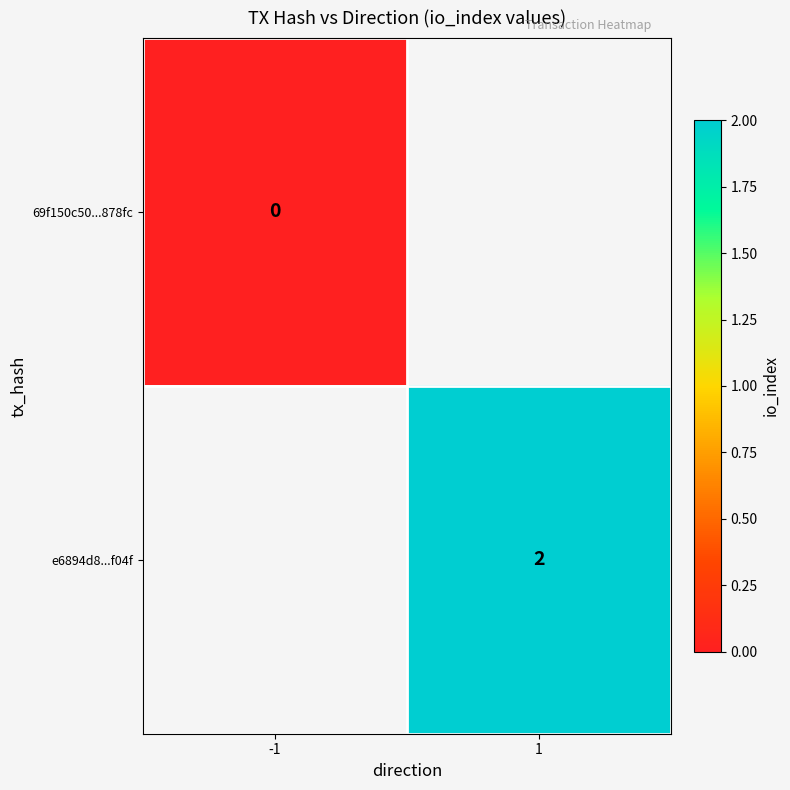

The e6894d8...f04f series shows 1 at 1. True or false?

False